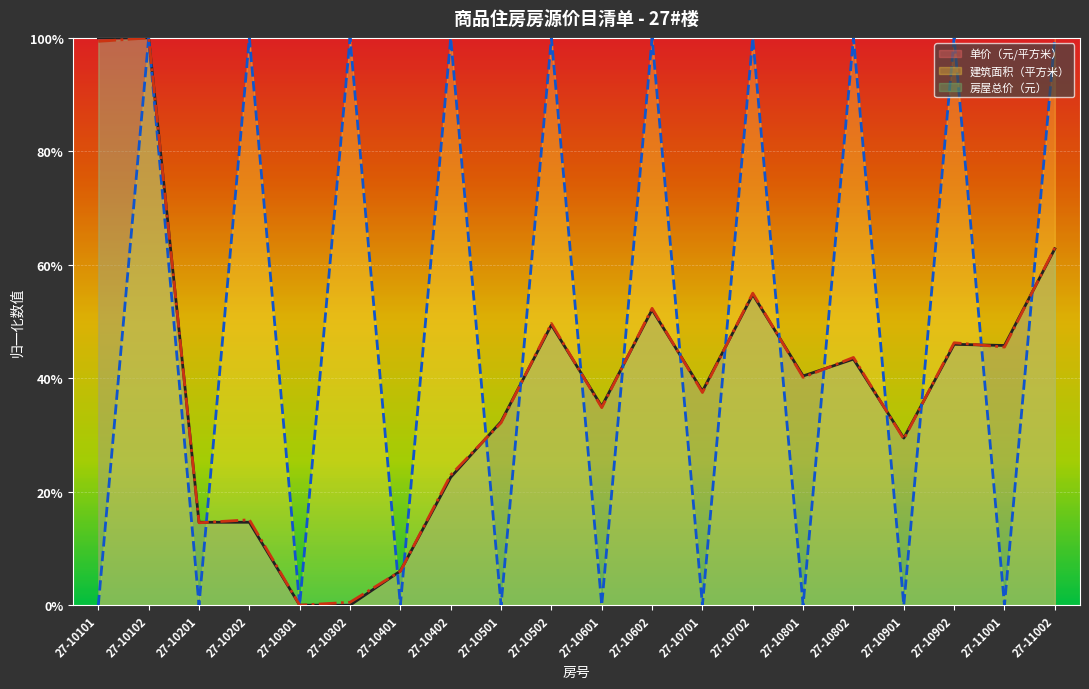

How many categories are shown in the chart?

20